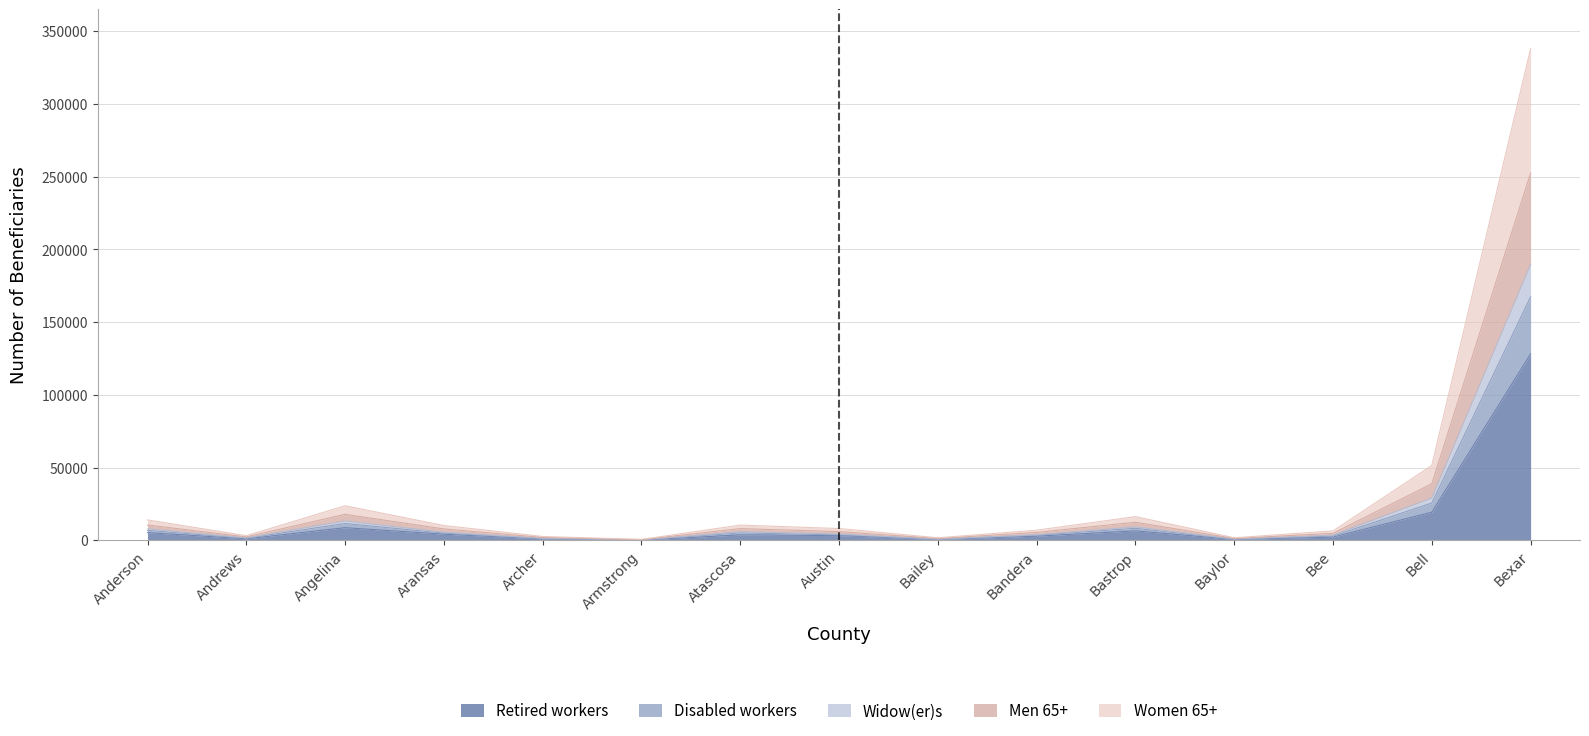

True or false: Widow(er)s and Men 65+ intersect in this chart.

False